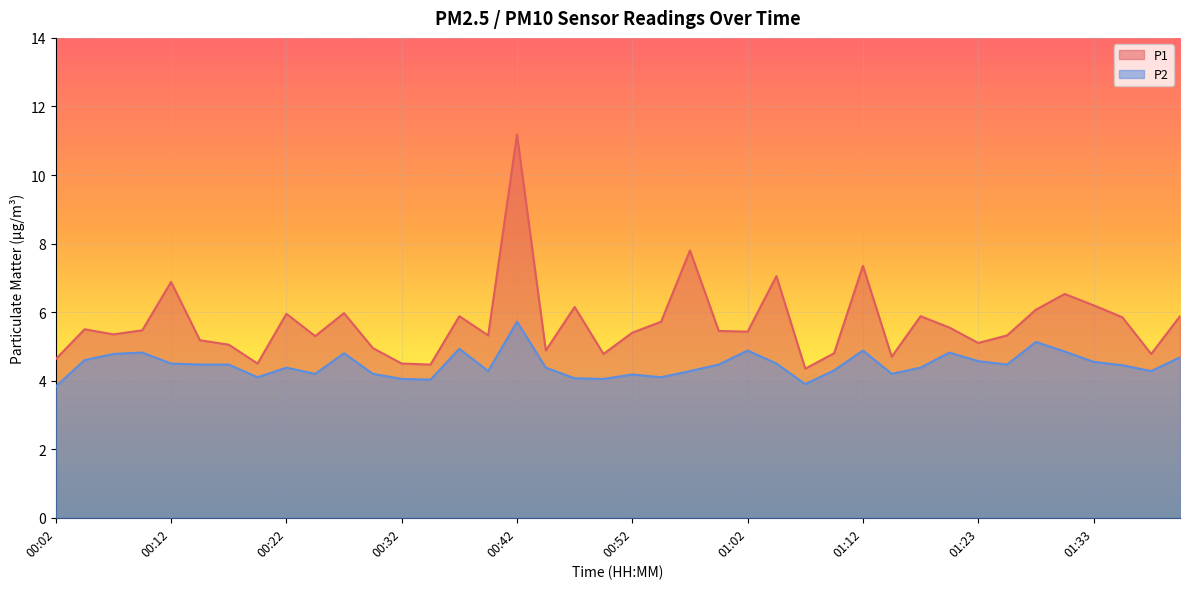

How many lines are shown in the chart?

2